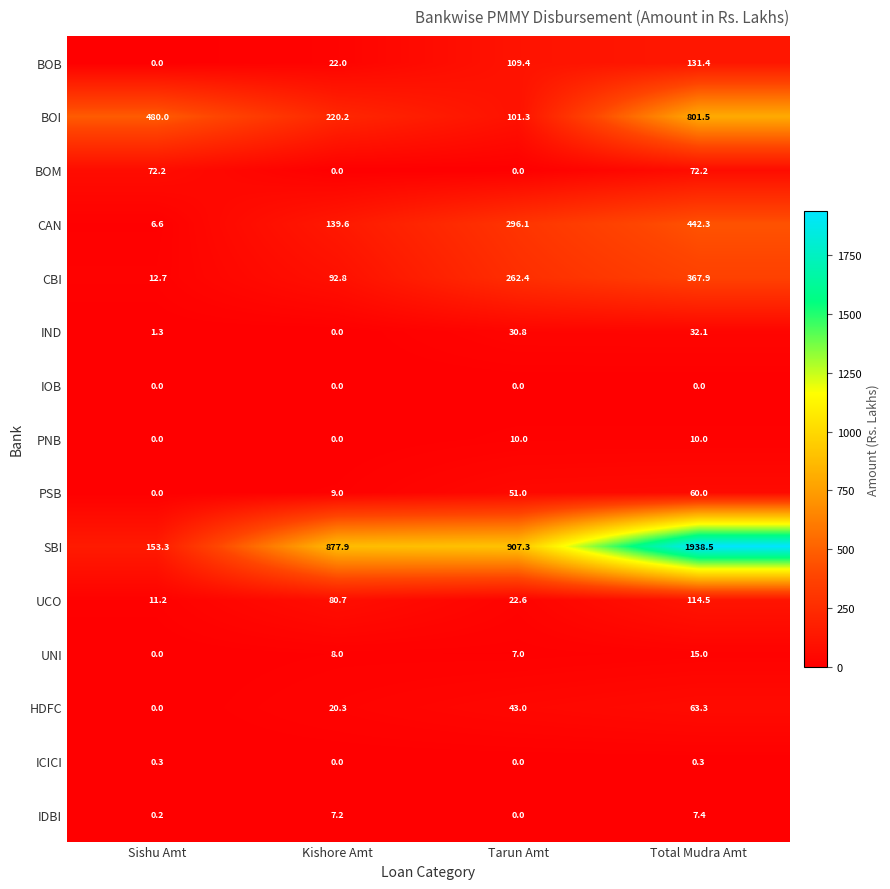

True or false: SBI has a value of 907.3 at Tarun Amt.

True